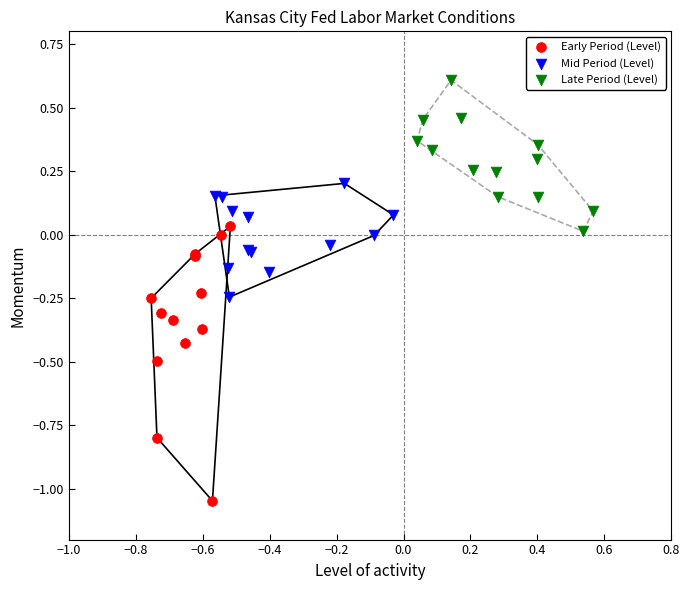

Which series reaches the minimum Y coordinate?

Early Period (Level)